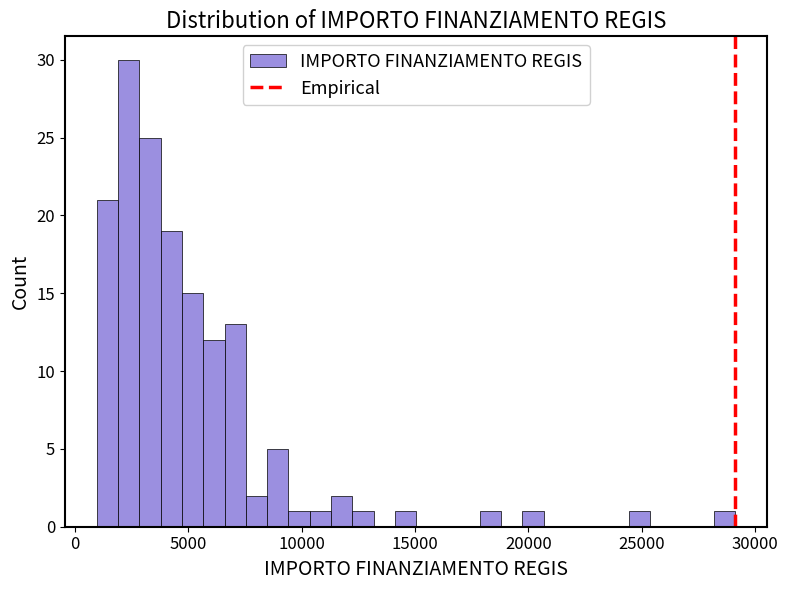

Around what value on the x-axis is the tallest bar? Give the approximate position of its centre, as read against the axis.

2500